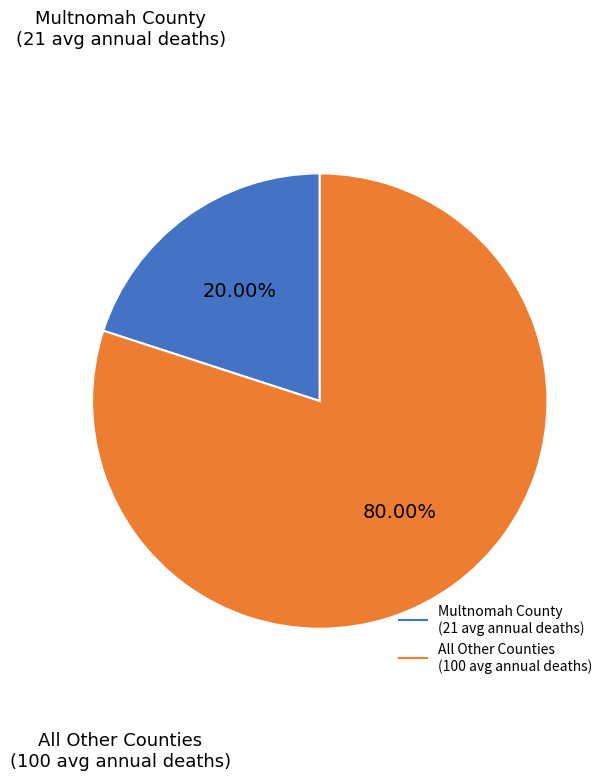

How many slices are in this pie chart?

2